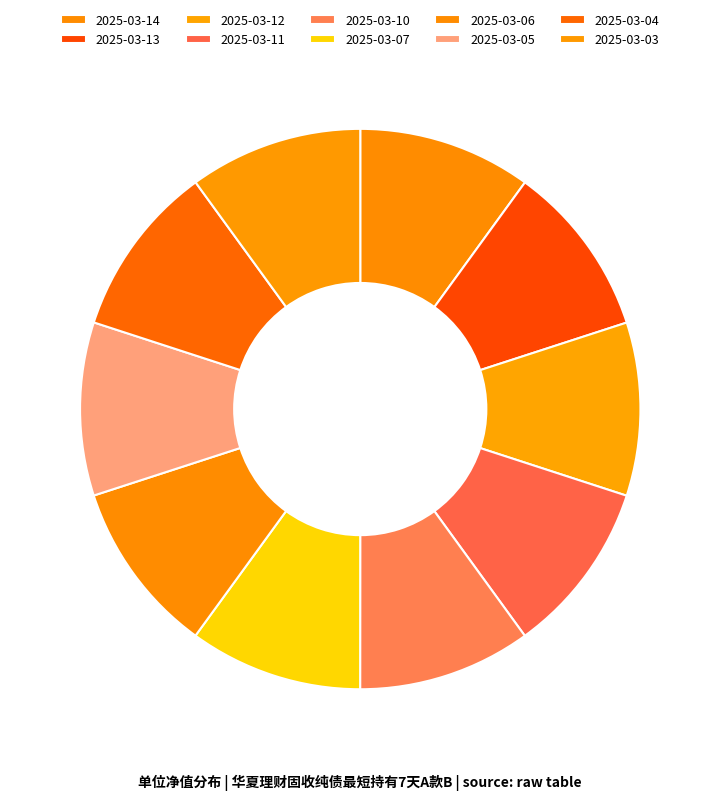

Is it true that 2025-03-12 is 1% of the pie?

False